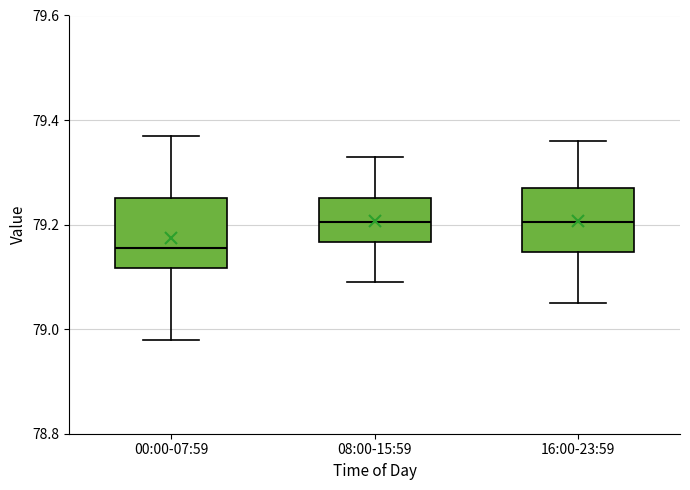

Reading left to right, transcribe this box plot: for each box, give where its median line is, the range the box spans, and where its two whiskers end, as read against the y-axis. The values are not printed on the chart, so give them approximately, as read against the axis.

00:00-07:59: median 79.16, box 79.12 to 79.26, whiskers 78.98 to 79.38
08:00-15:59: median 79.20, box 79.16 to 79.26, whiskers 79.10 to 79.34
16:00-23:59: median 79.20, box 79.14 to 79.28, whiskers 79.06 to 79.36